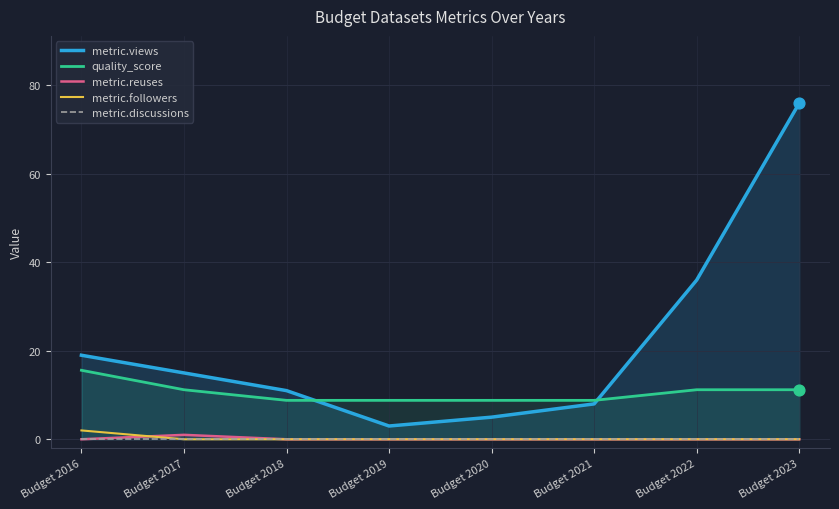

At how many categories does at least one series exceed 13?

4